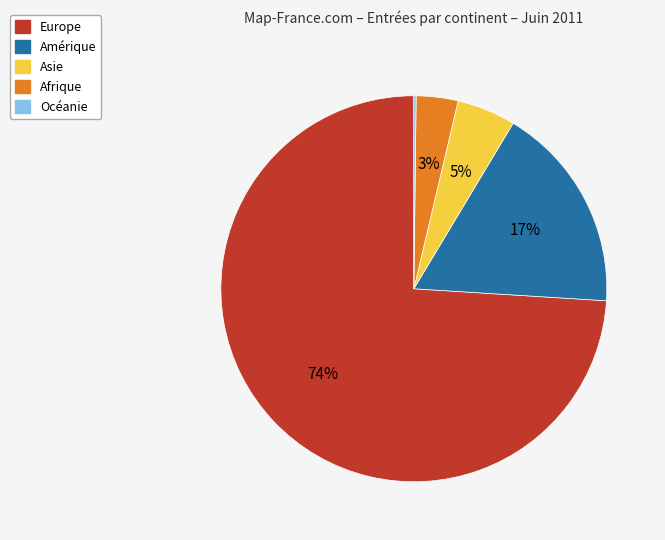

Is the sum of Afrique and Amérique greater than half?

No